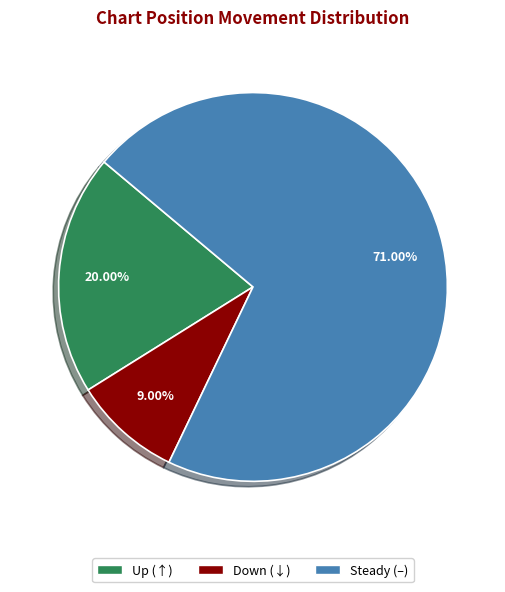

Count the number of slices in the pie.

3